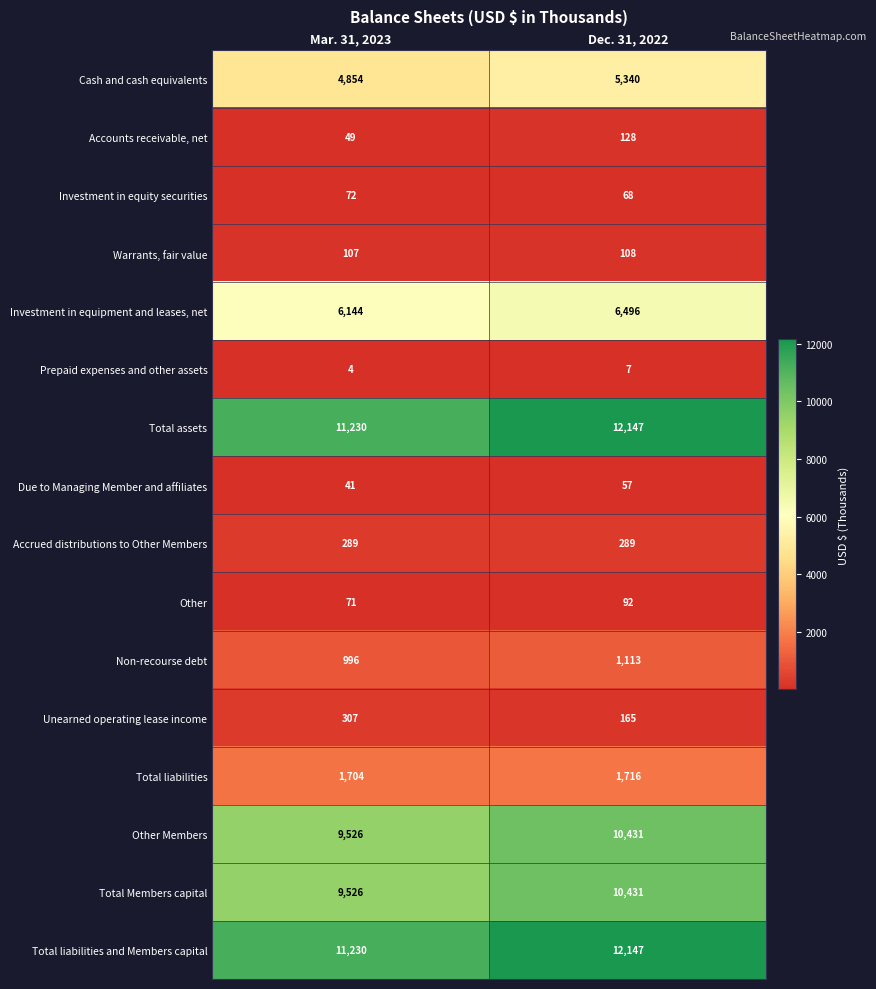

What is the sum of the Total Members capital values at Mar. 31, 2023 and Dec. 31, 2022?

19957